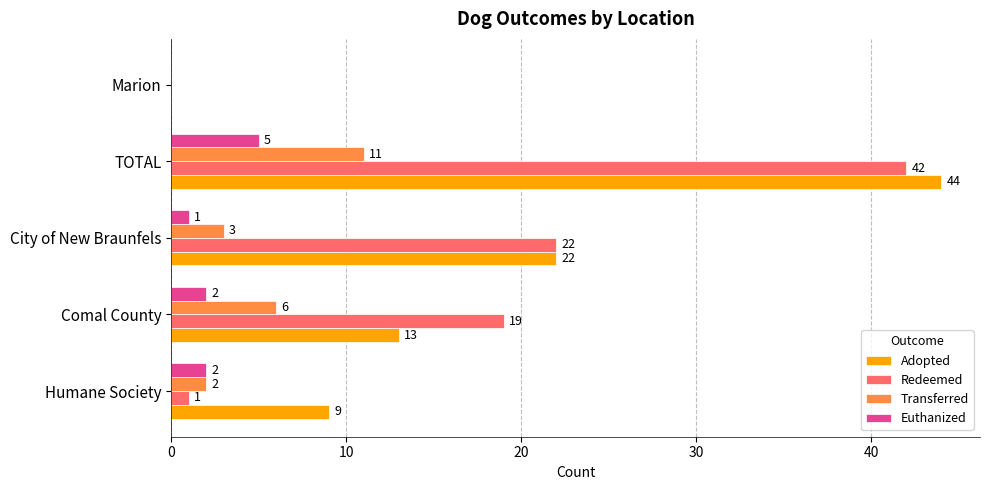

Where is Transferred nearest to the value 5?

Comal County